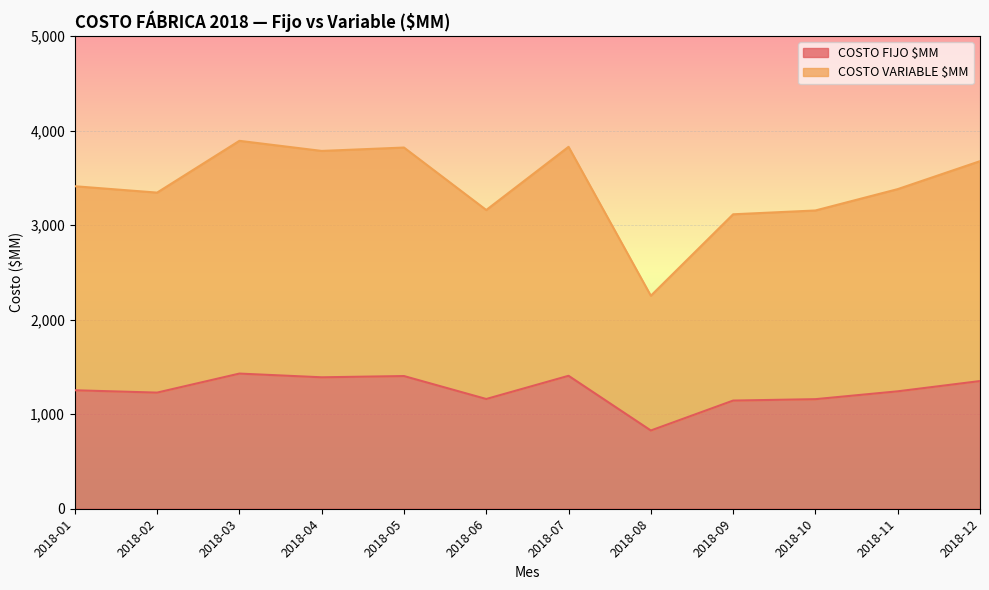

At which category does COSTO FIJO $MM reach its first local valley?

2018-02